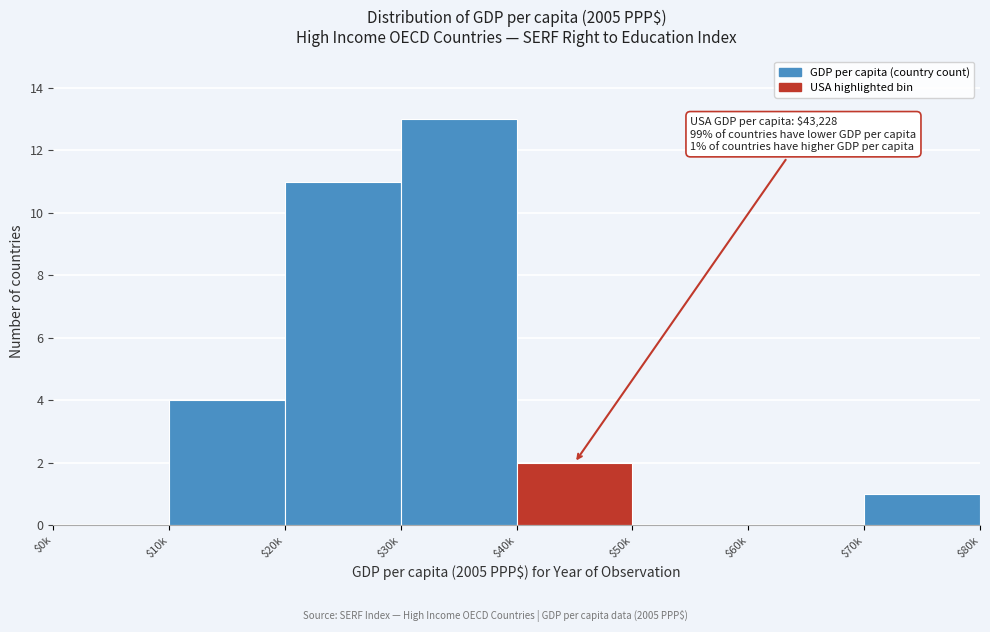

What is the maximum value shown in the chart?

13